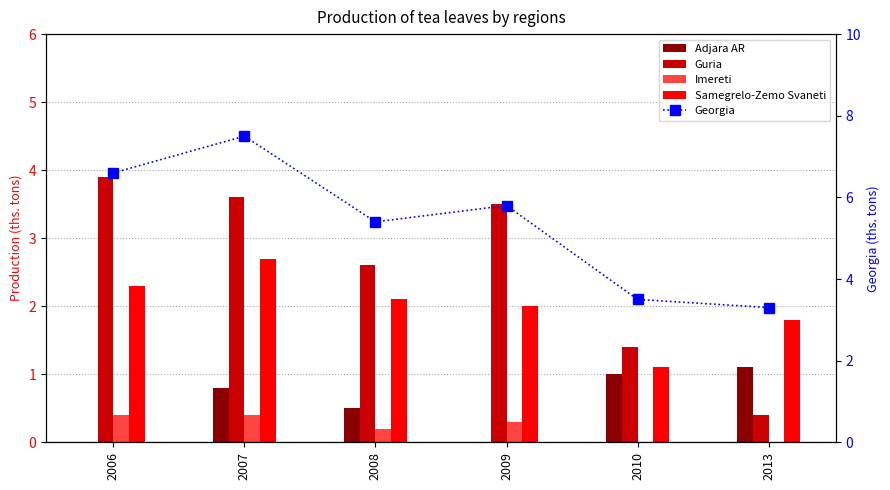

Is it true that Imereti equals 0.2 at 2009?

False